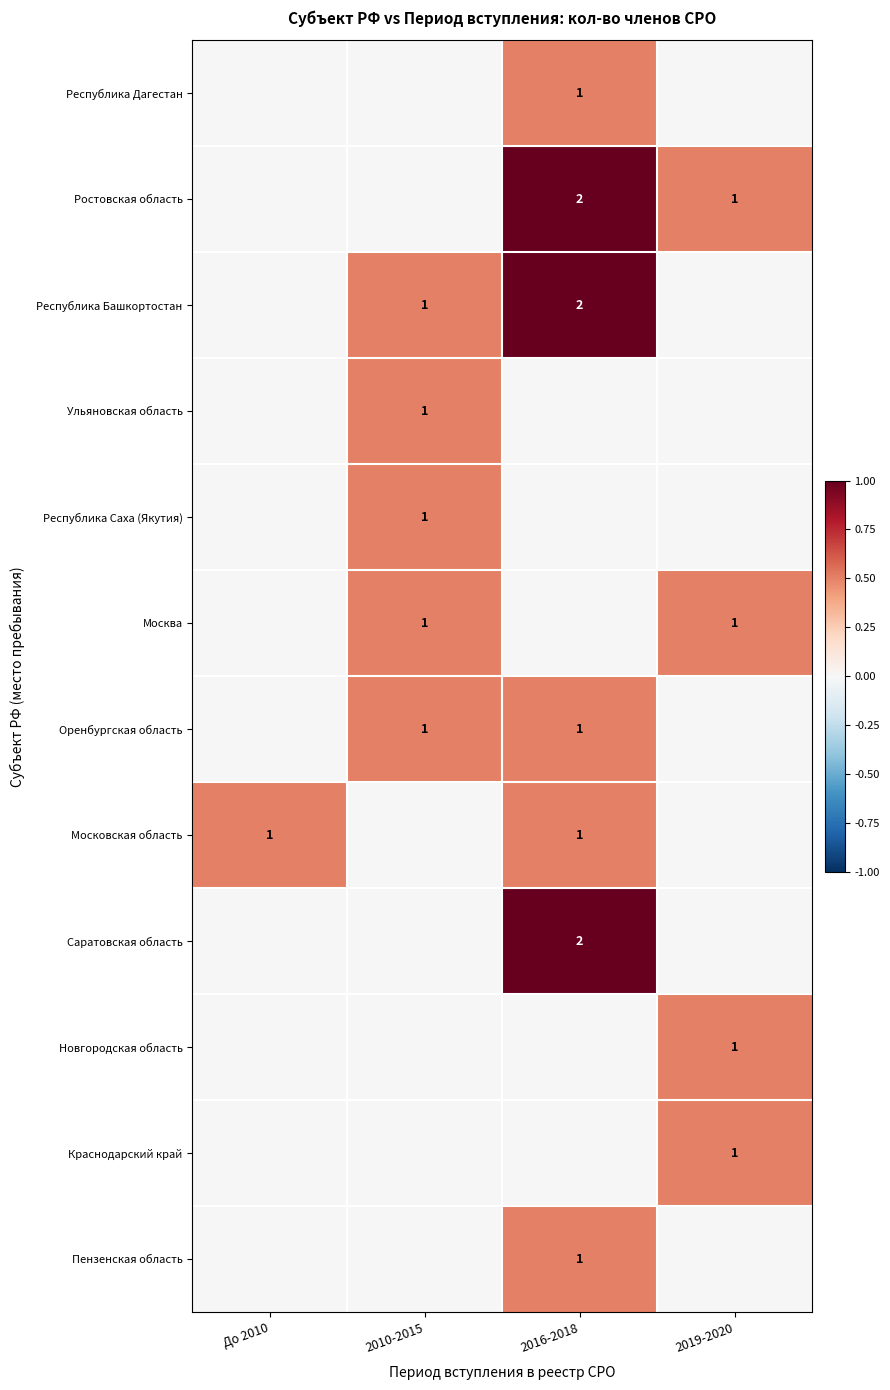

At which category does the chart reach its peak across all series?

2016-2018